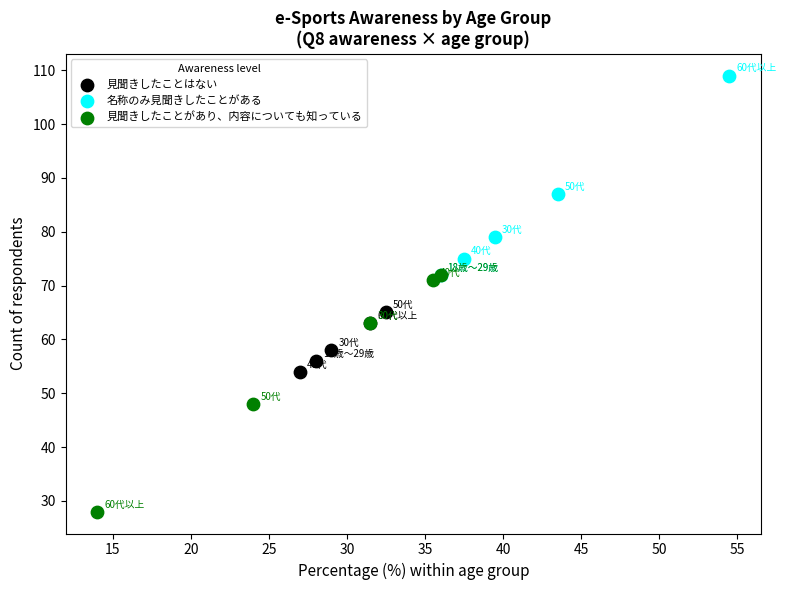

Which series reaches the minimum Y coordinate?

見聞きしたことがあり、内容についても知っている